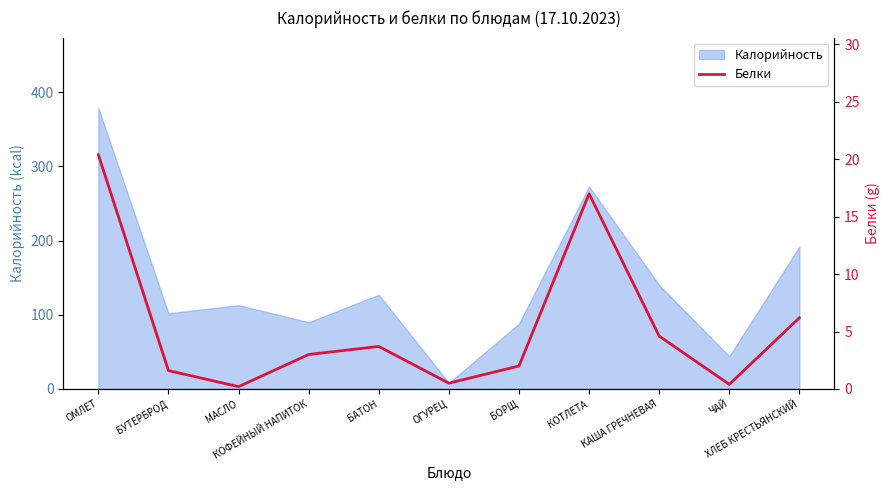

What position from the right is БОРЩ?

5